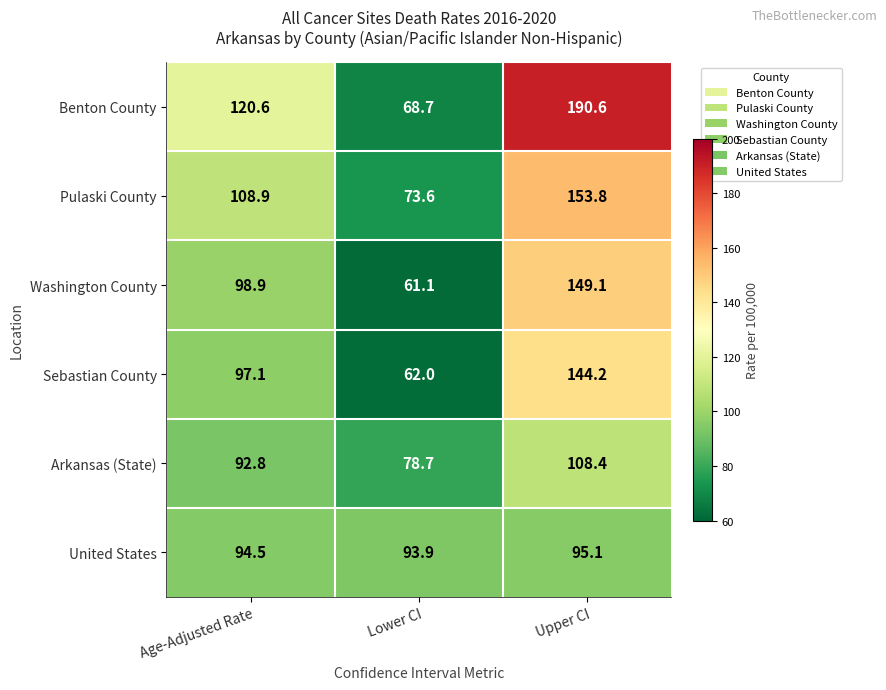

How many distinct data groups are displayed?

6